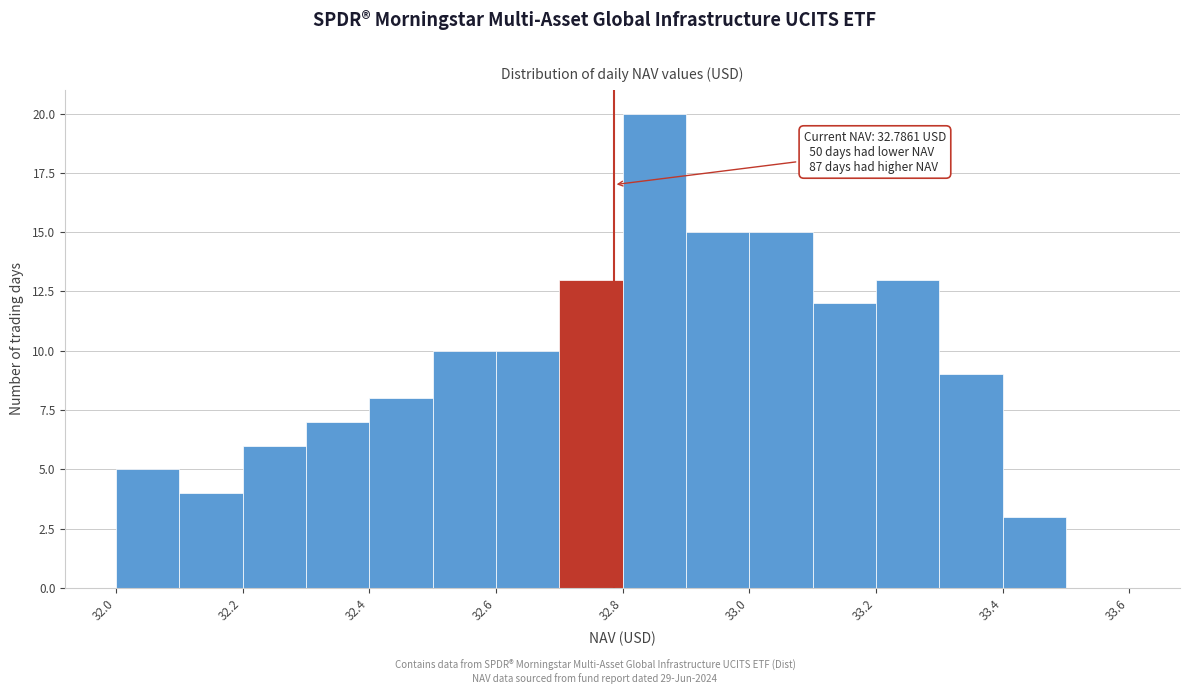

Over which range of the x-axis is the bar tallest?

32.8 to 32.9